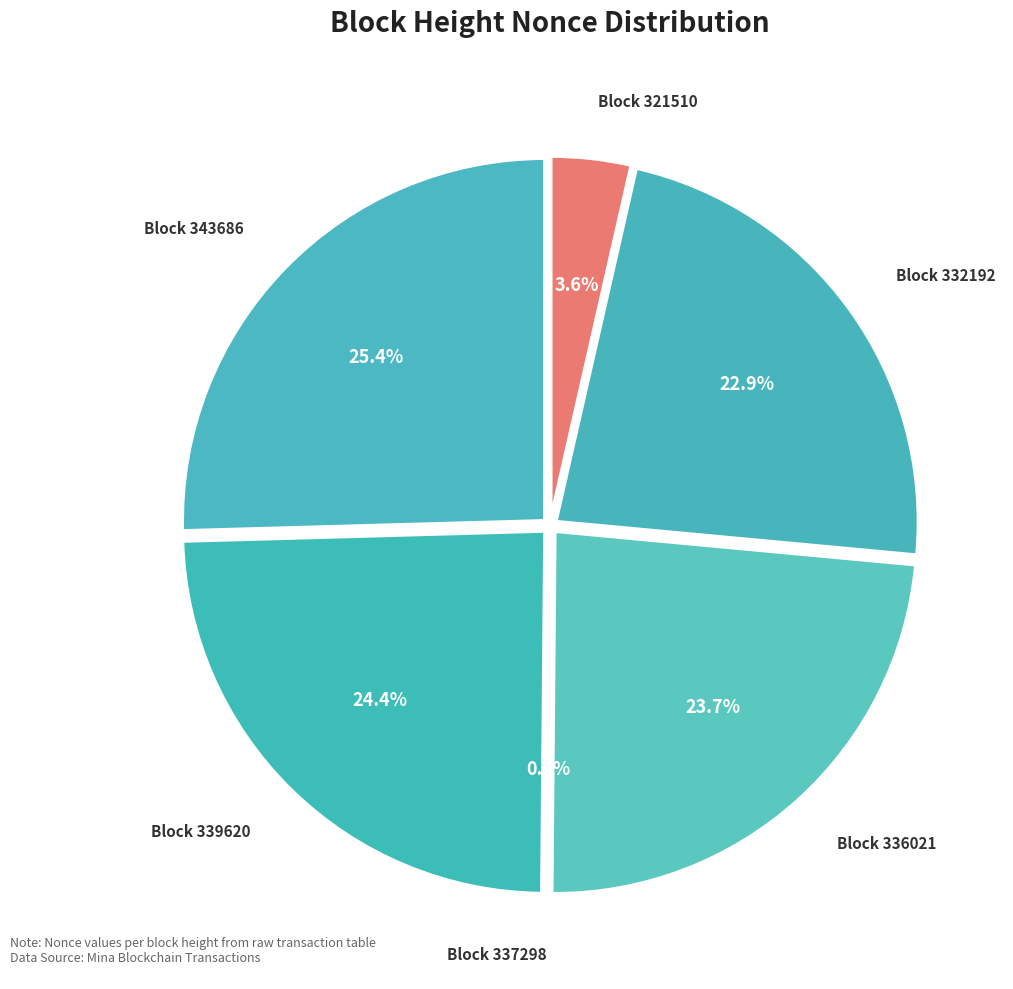

True or false: 336021 accounts for 24% of the total.

True